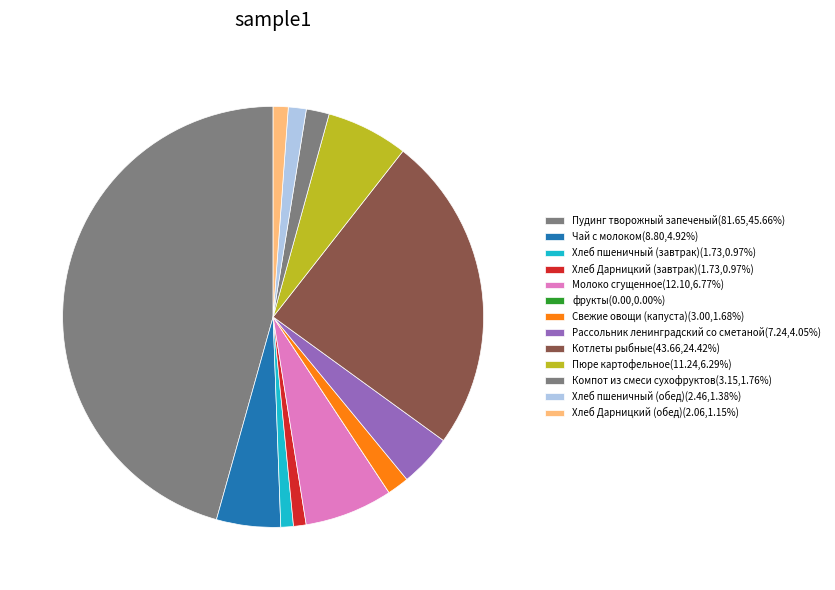

Is there a majority slice in this chart?

No